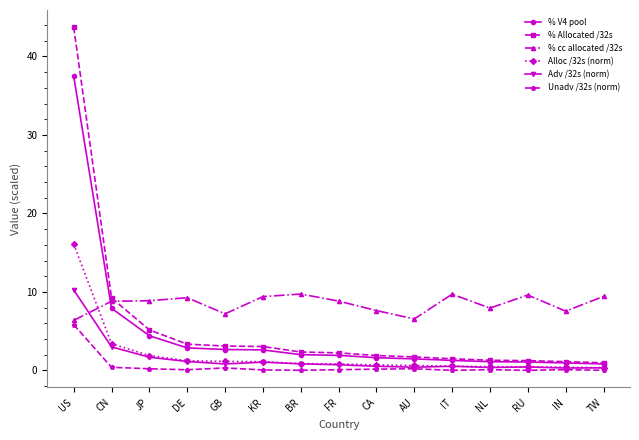

Which series changed the most between CN and CA?

% Allocated /32s